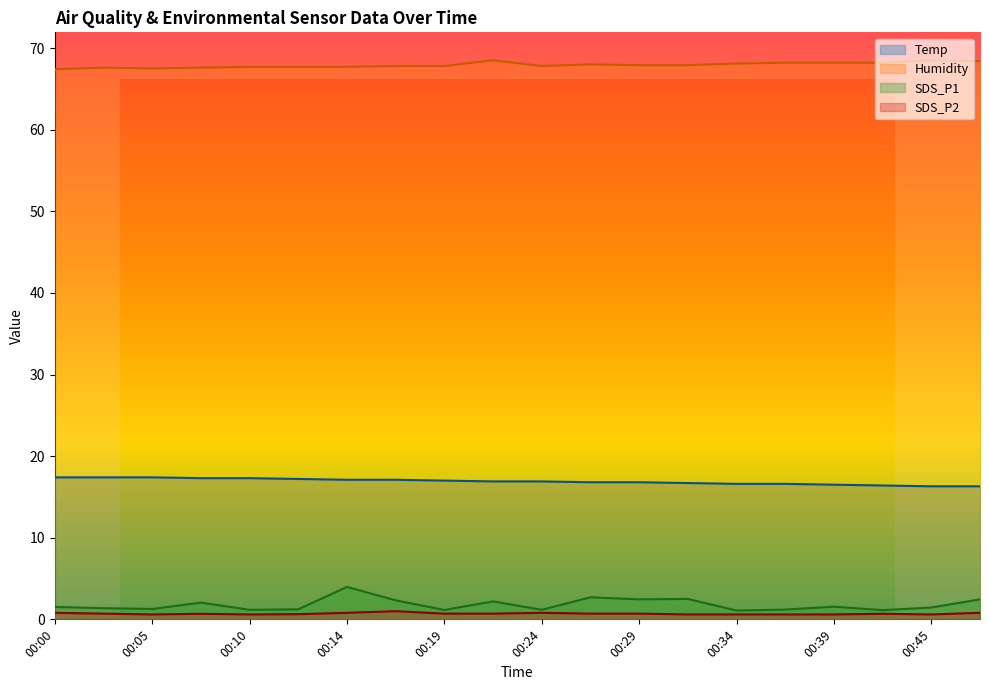

Reading left to right, what are all the values shown in this chart?

Temp: 17.4	17.4	17.4	17.3	17.3	17.2	17.1	17.1	17.0	16.9	16.9	16.8	16.8	16.7	16.6	16.6	16.5	16.4	16.3	16.3
Humidity: 67.4	67.6	67.5	67.6	67.7	67.7	67.7	67.8	67.8	68.5	67.8	68.0	67.9	67.9	68.1	68.2	68.2	68.2	68.5	68.4
SDS_P1: 1.5	1.4	1.3	2.0	1.2	1.2	4.0	2.3	1.1	2.2	1.2	2.7	2.5	2.5	1.1	1.2	1.6	1.1	1.4	2.5
SDS_P2: 0.8	0.7	0.6	0.7	0.6	0.6	0.8	1.0	0.7	0.7	0.8	0.7	0.7	0.6	0.6	0.6	0.6	0.7	0.6	0.8